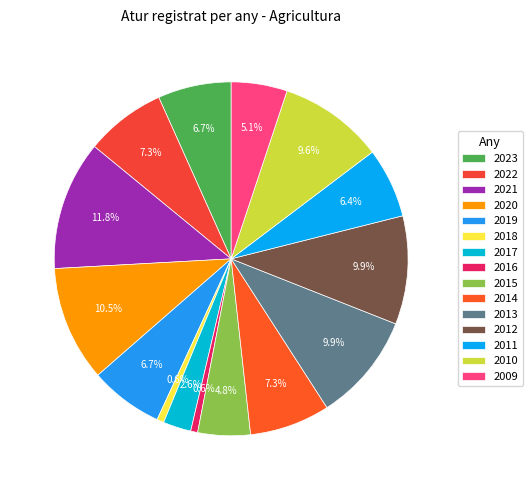

To the nearest percent, what portion does 2011 represent?

6%